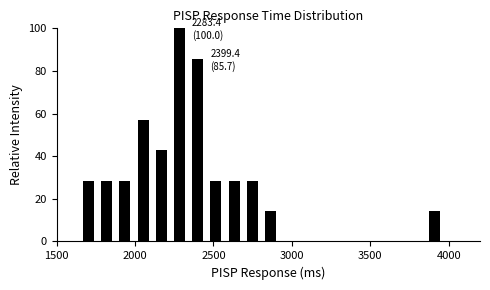

Around what value on the x-axis is the tallest bar? Give the approximate position of its centre, as read against the axis.

2300